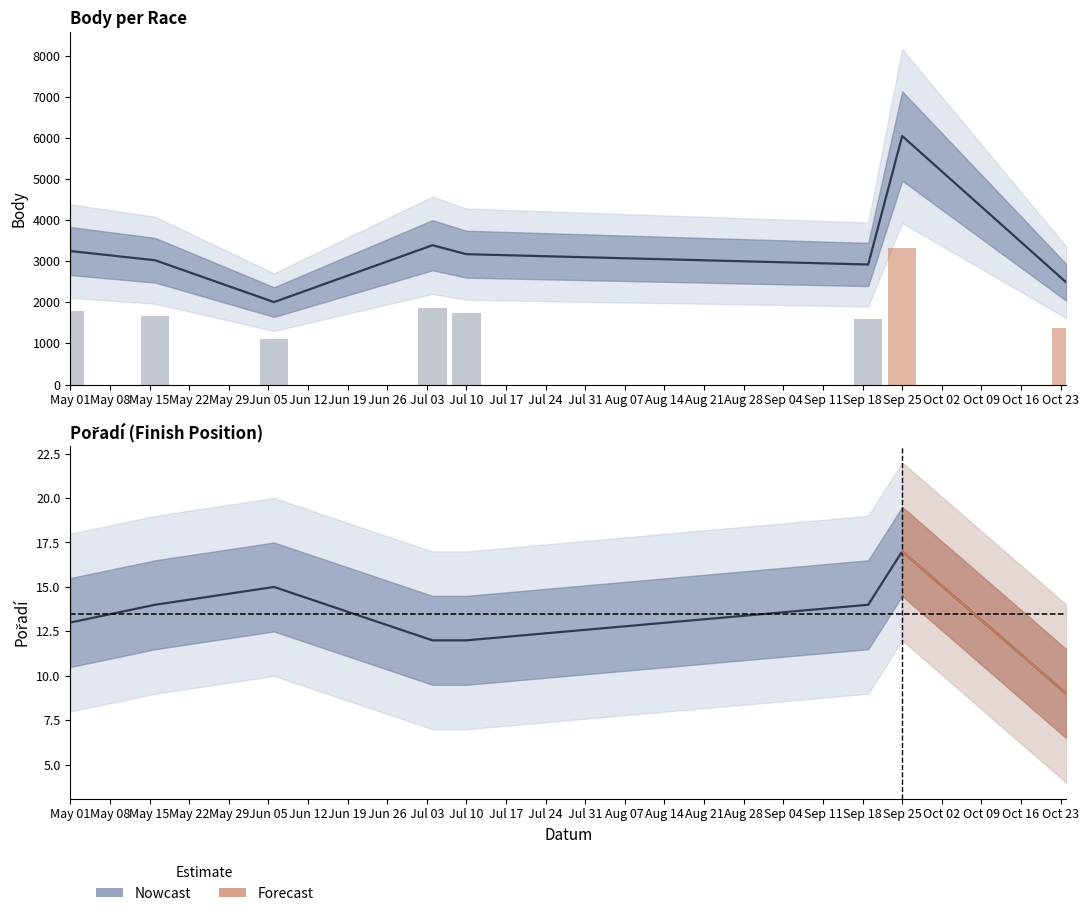

Between 2015-07-10 and 2015-09-19, which is larger?

2015-07-10